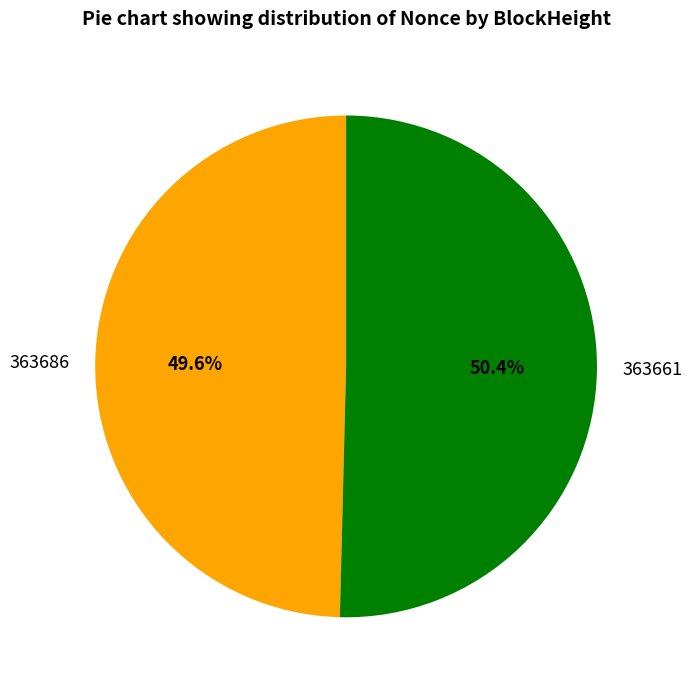

Which has a higher value, 363686 or 363661?

363661